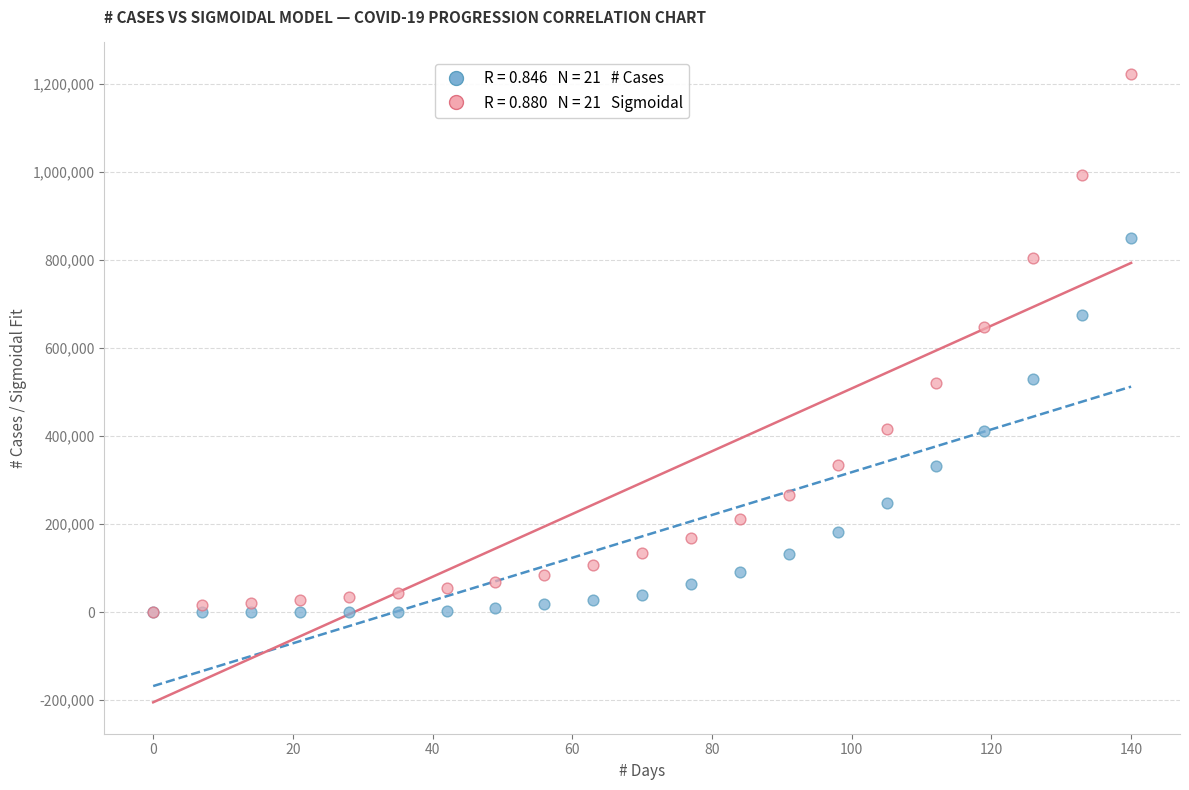

Across all series, what Y value is closest to 611351?

647417.4